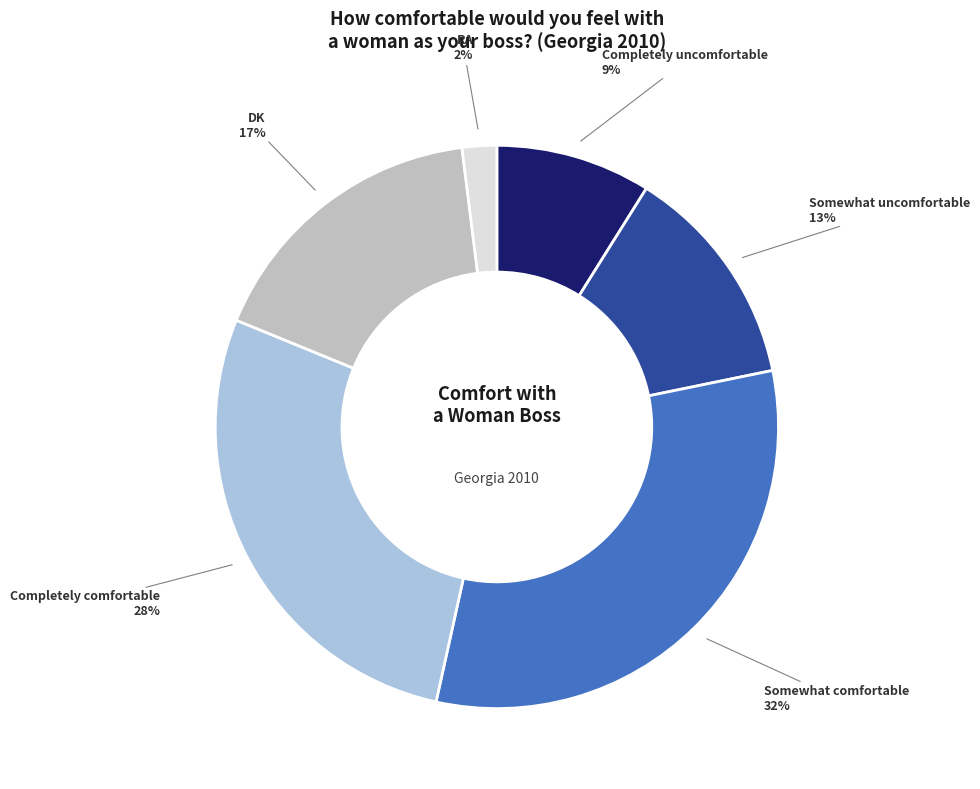

Combined, do Completely uncomfortable and Somewhat uncomfortable account for over 50%?

No